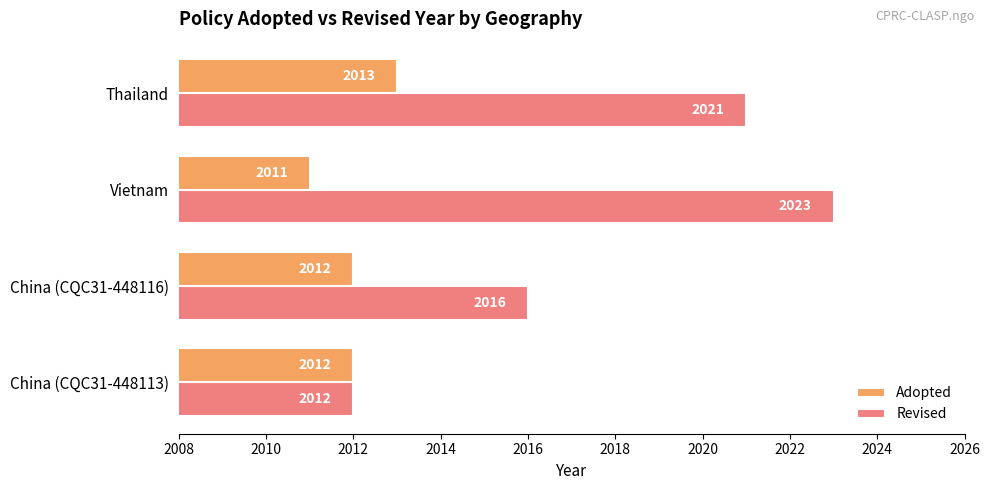

Which series has the largest range (max minus min)?

Revised